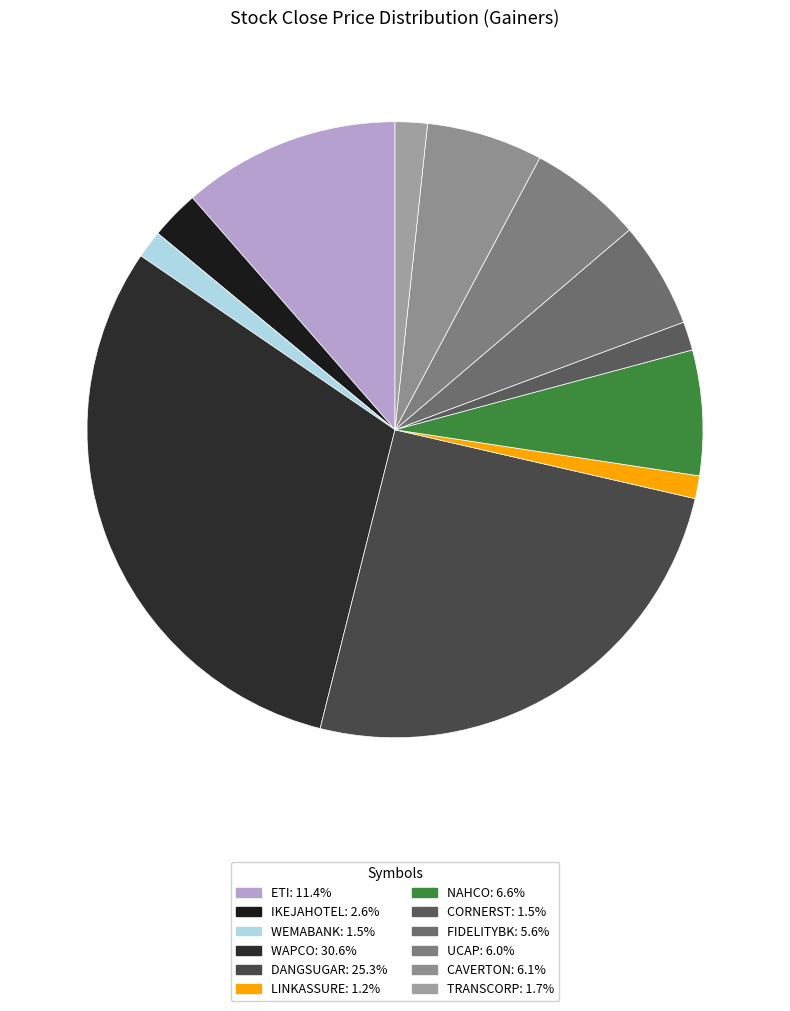

To the nearest percent, what is the difference between the largest and smallest slice percentages?

29%